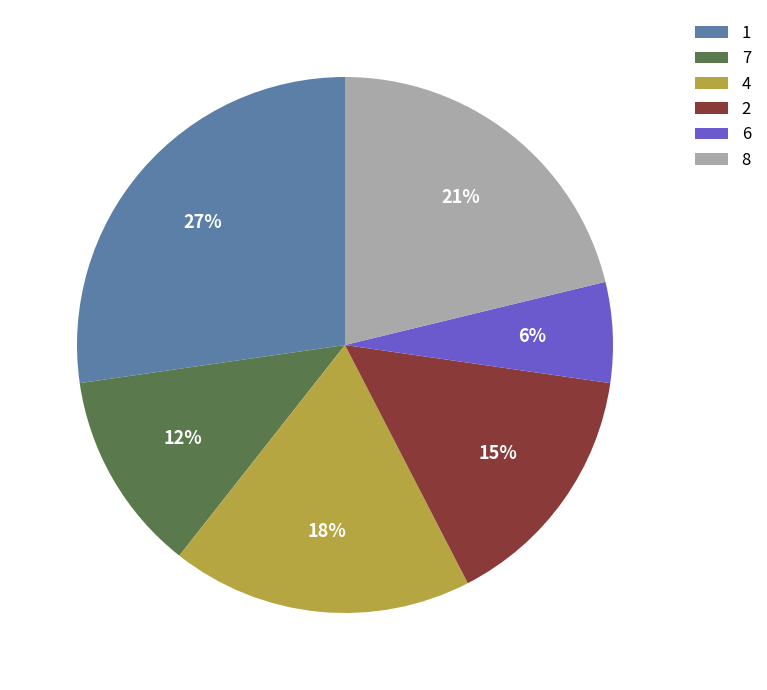

What is the smallest slice in the pie chart?

6